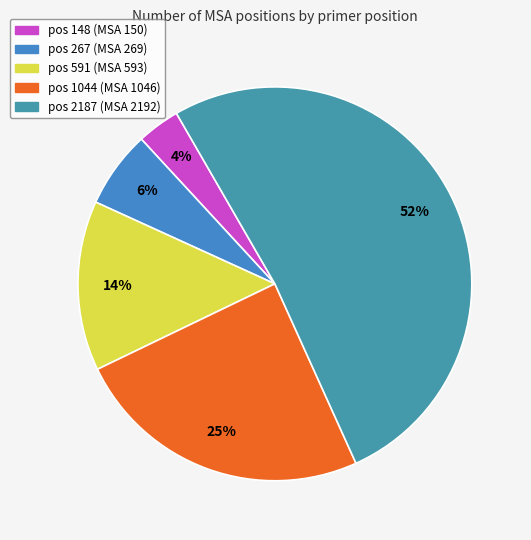

What is the smallest slice in the pie chart?

pos 148 (MSA 150)